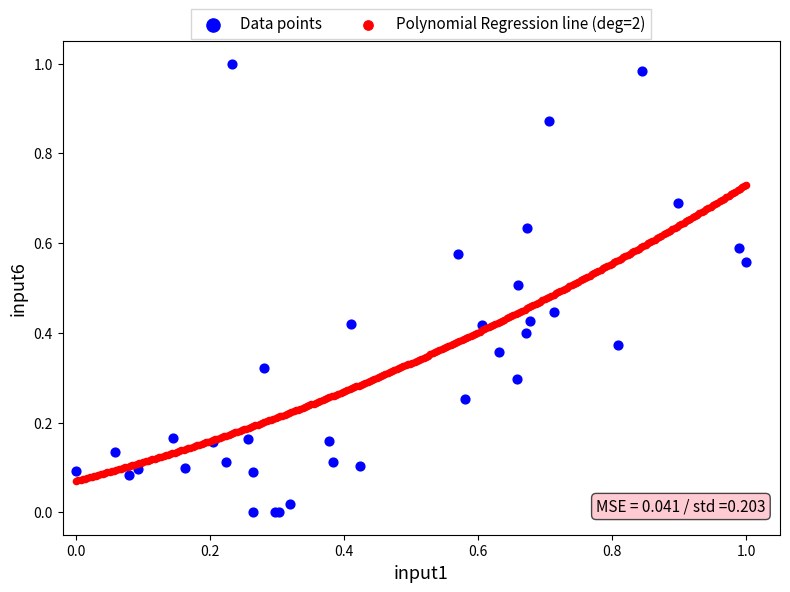

Which series reaches the minimum Y coordinate?

Data points